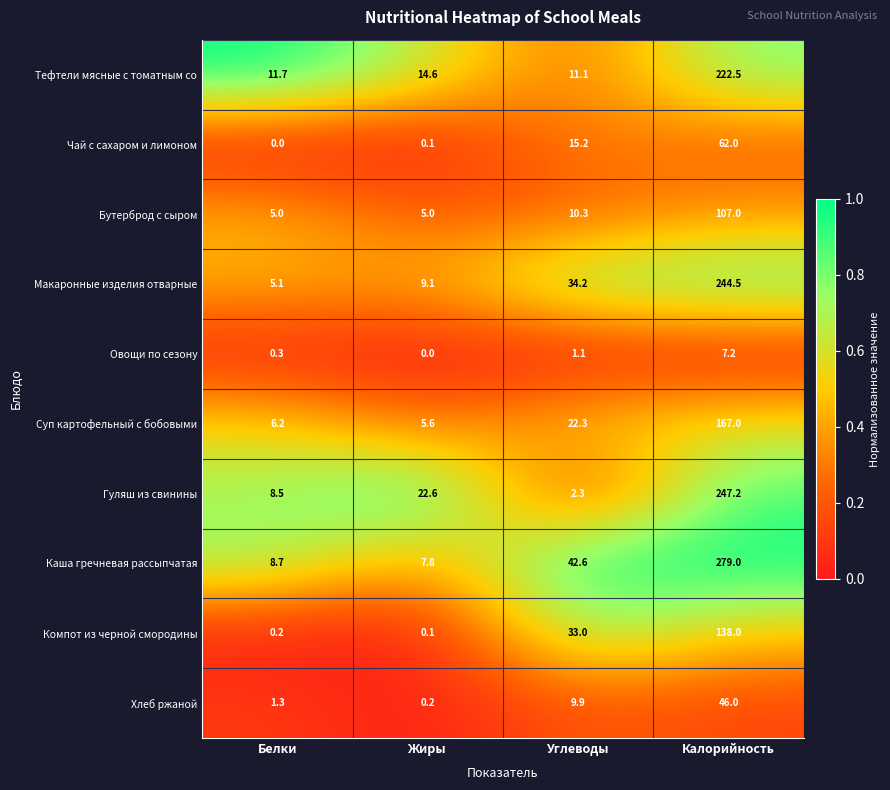

Rank the series by their maximum value, from lowest to highest.

Овощи по сезону, Хлеб ржаной, Чай с сахаром и лимоном, Бутерброд с сыром, Компот из черной смородины, Суп картофельный с бобовыми, Тефтели мясные с томатным со, Макаронные изделия отварные, Гуляш из свинины, Каша гречневая рассыпчатая